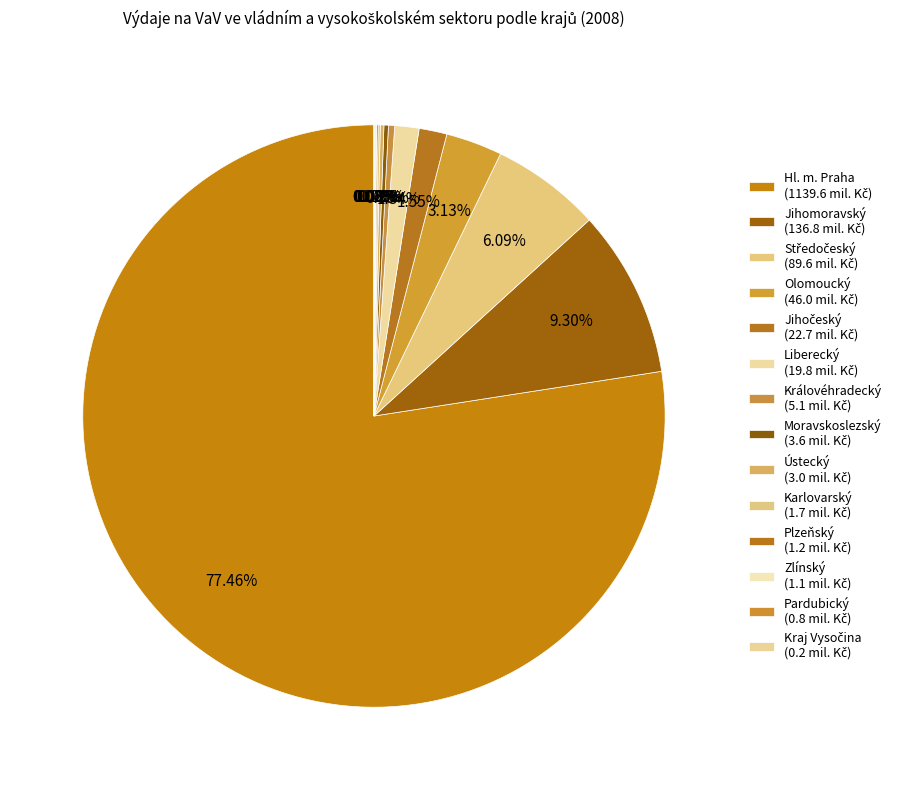

Rank the categories by value from highest to lowest.

Hl. m. Praha, Jihomoravský, Středočeský, Olomoucký, Jihočeský, Liberecký, Královéhradecký, Moravskoslezský, Ústecký, Karlovarský, Plzeňský, Zlínský, Pardubický, Kraj Vysočina